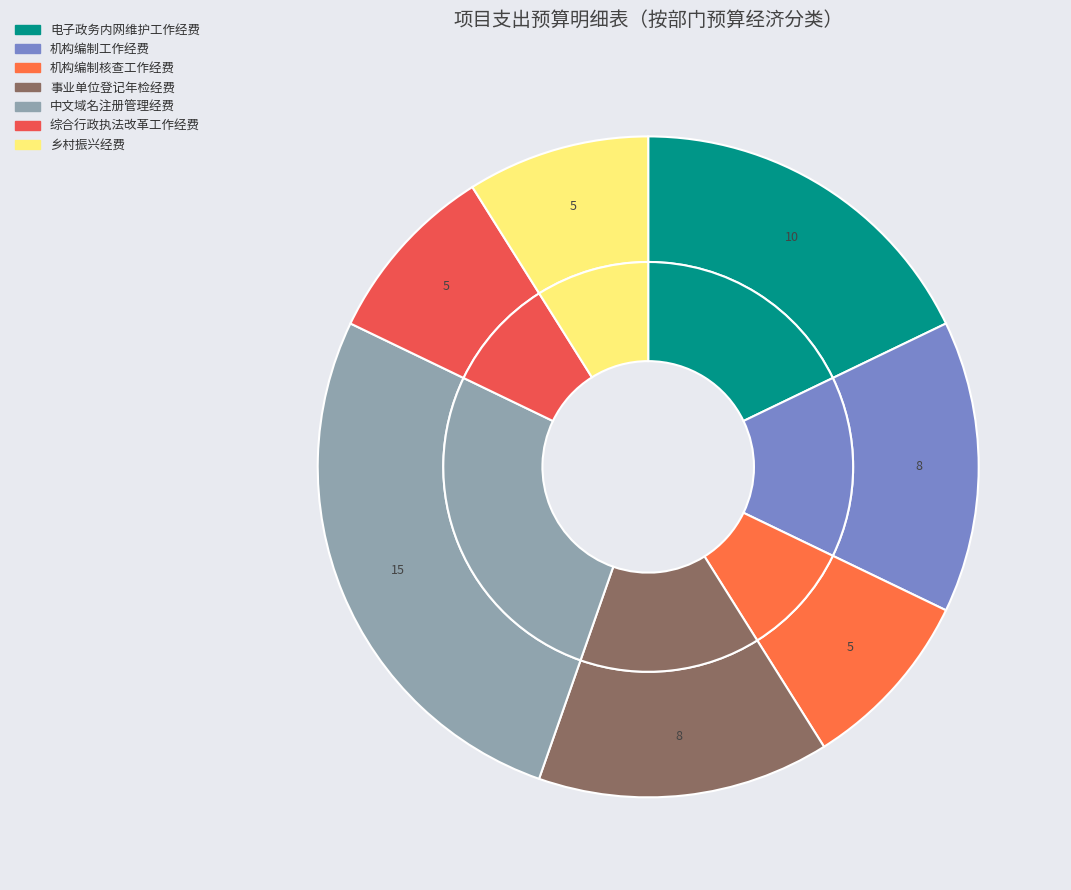

Which has a higher value, 乡村振兴经费 or 事业单位登记年检经费?

事业单位登记年检经费